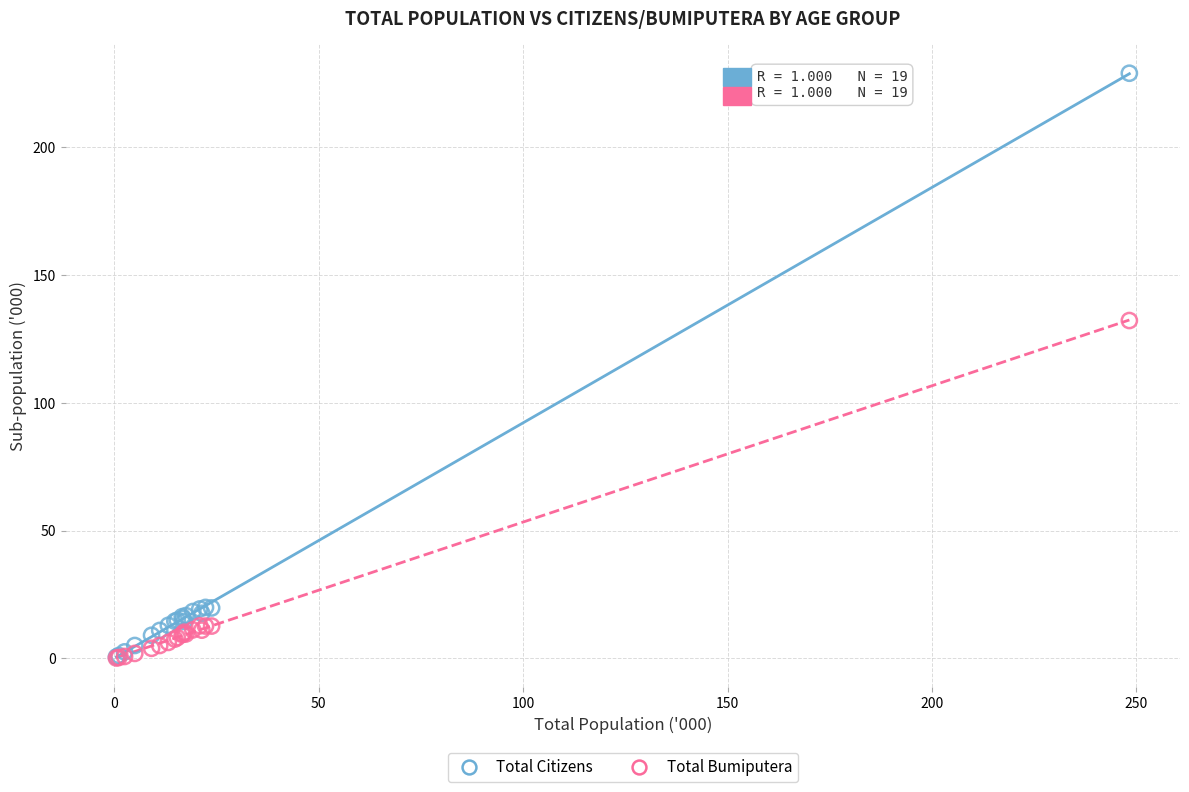

Across all series, what Y value is closest to 114?

132.2